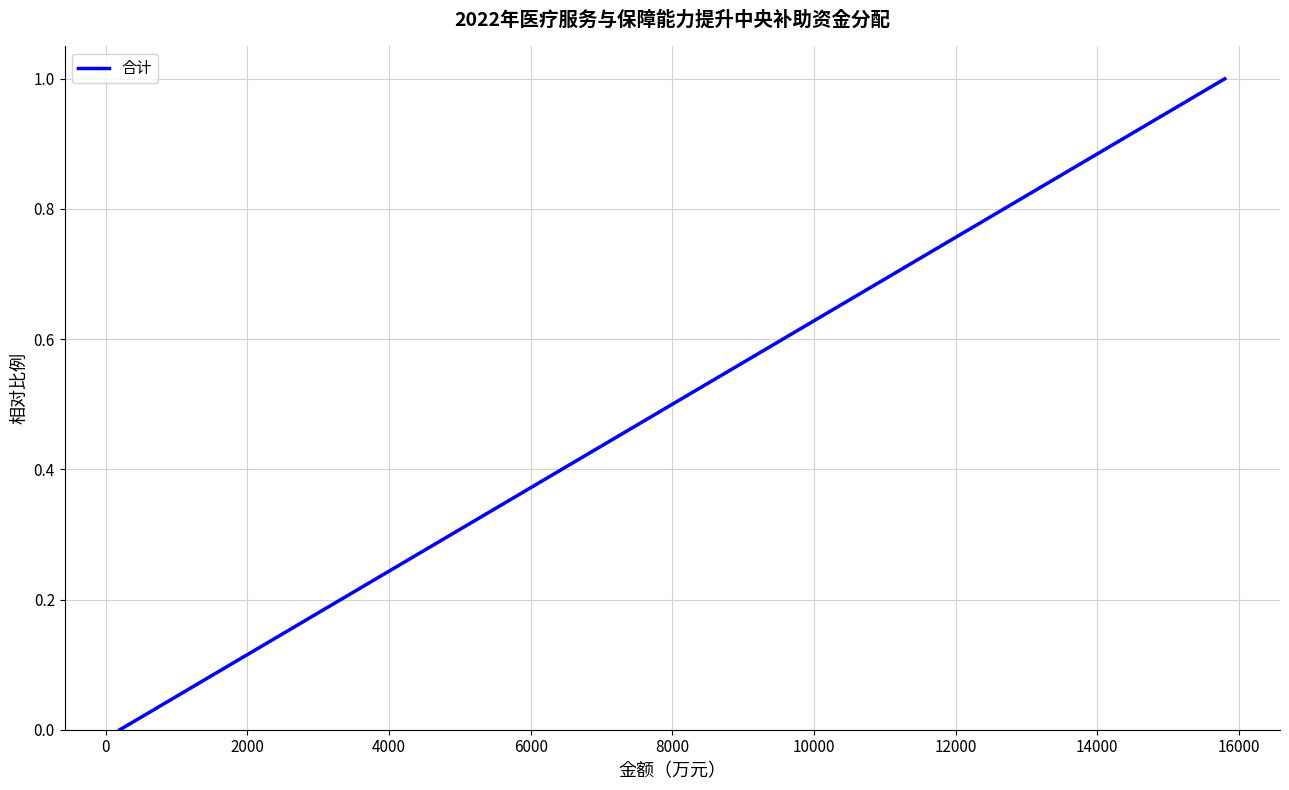

Is this an area chart (filled region under the line)?

No